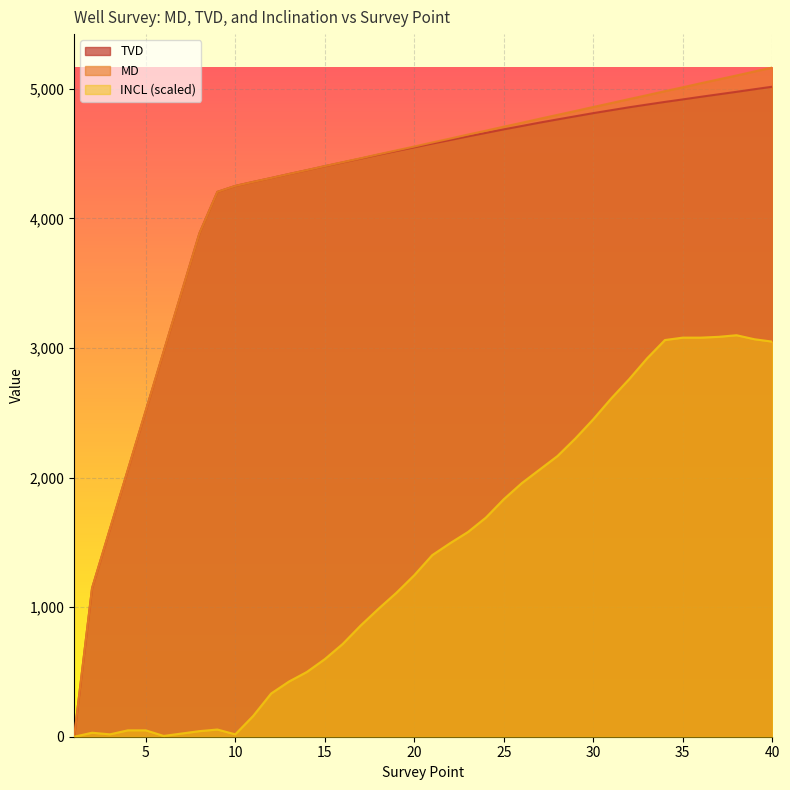

True or false: INCL and MD cross at least once.

False